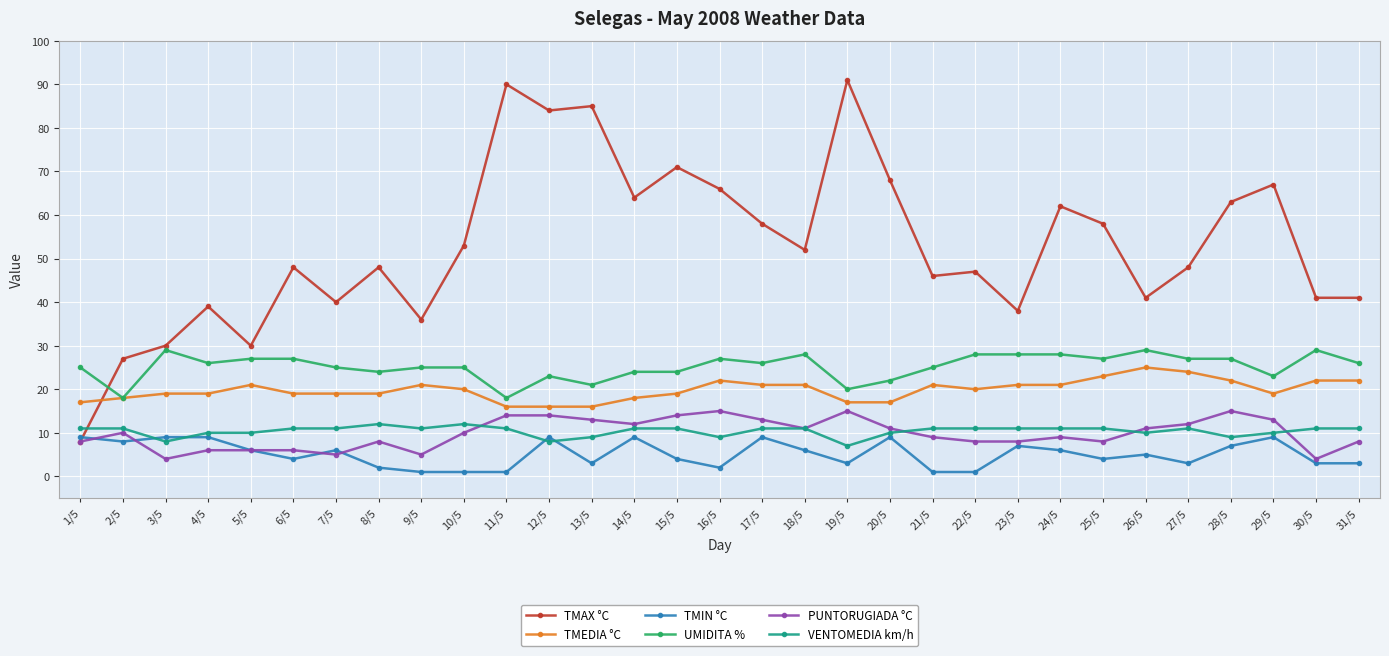

Is the value of TMIN °C at 7/5 greater than the value of TMAX °C at 27/5?

No